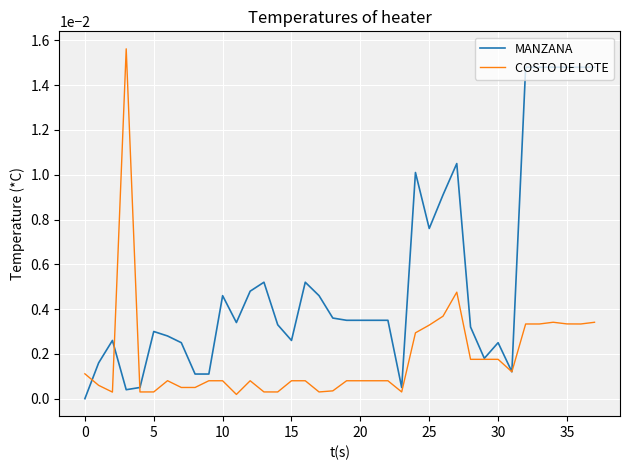

After their last crossing, which series has the higher values: COSTO DE LOTE or MANZANA?

MANZANA